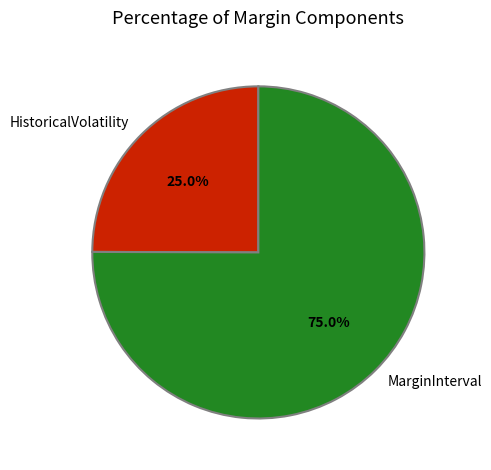

How many segments does this pie chart have?

2